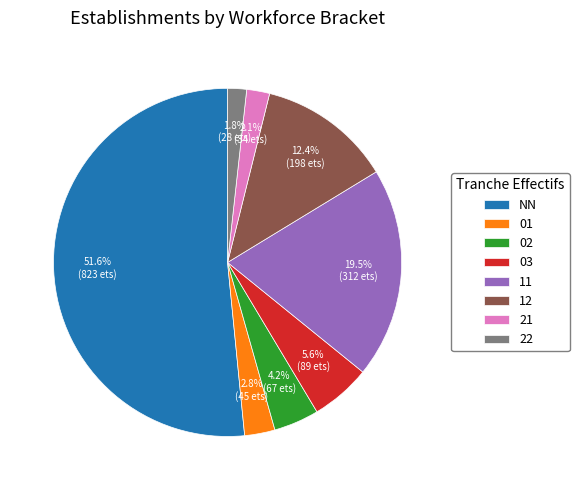

Which slice represents more than half of the pie?

NN